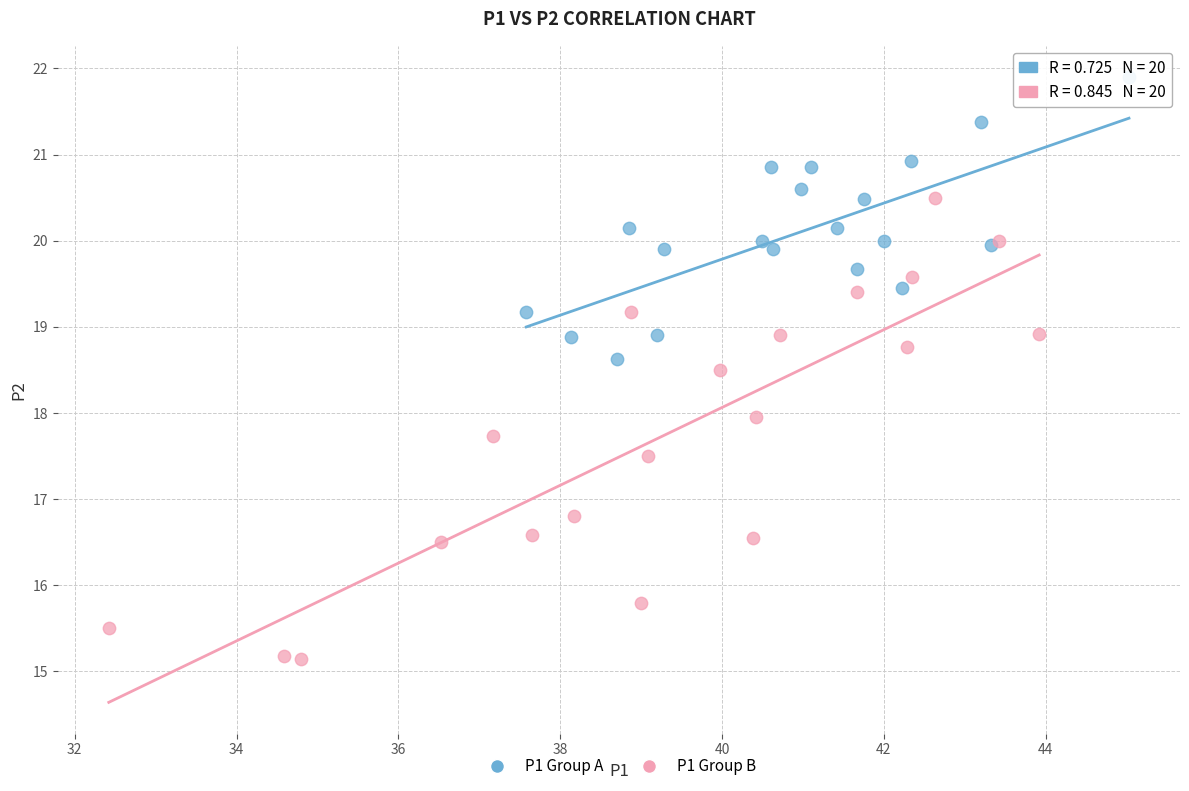

Which series has the largest Y range (max minus min)?

P1 Group B